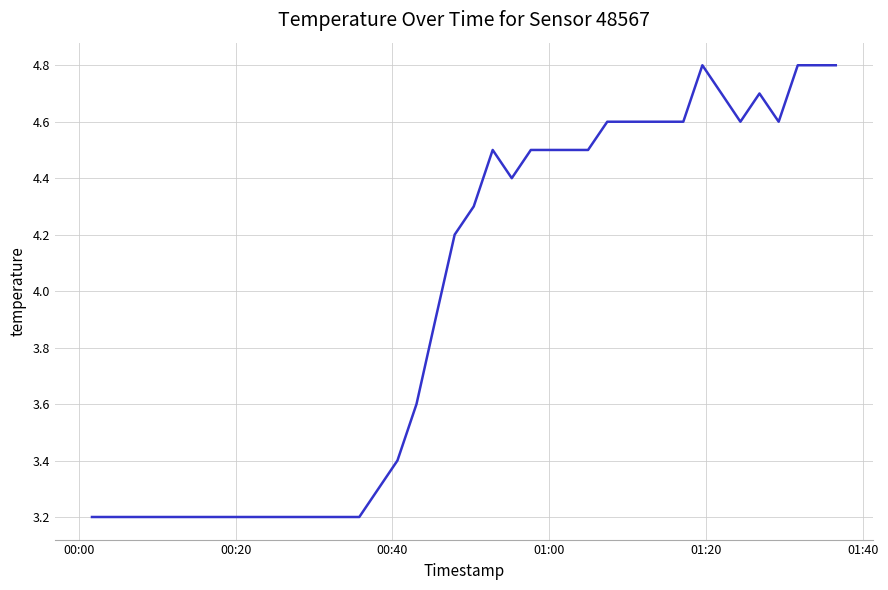

What is the greatest value displayed?

4.8